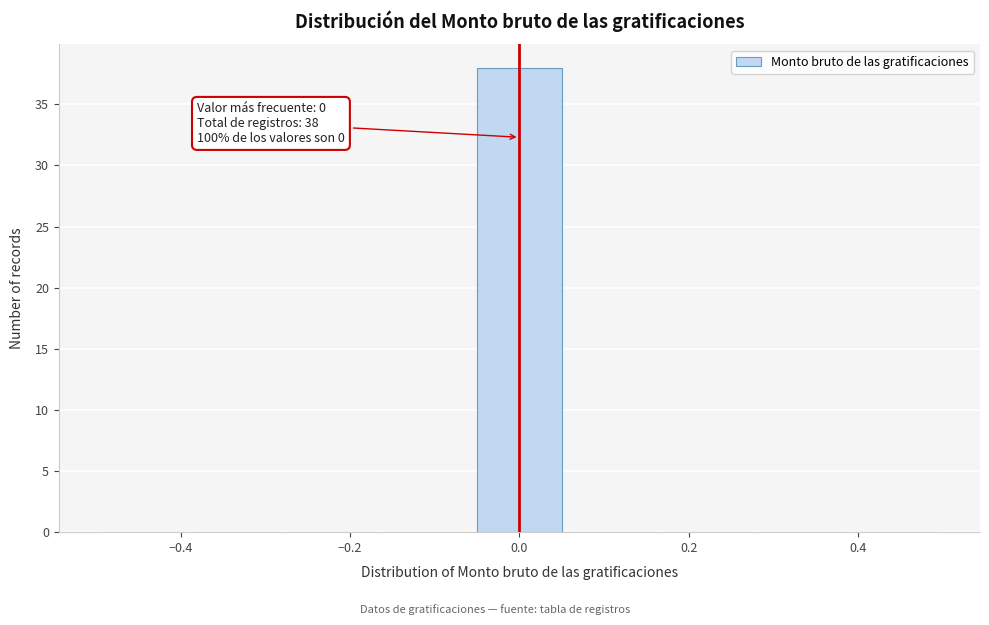

Which range on the x-axis has the tallest bar?

-0.06 to 0.06